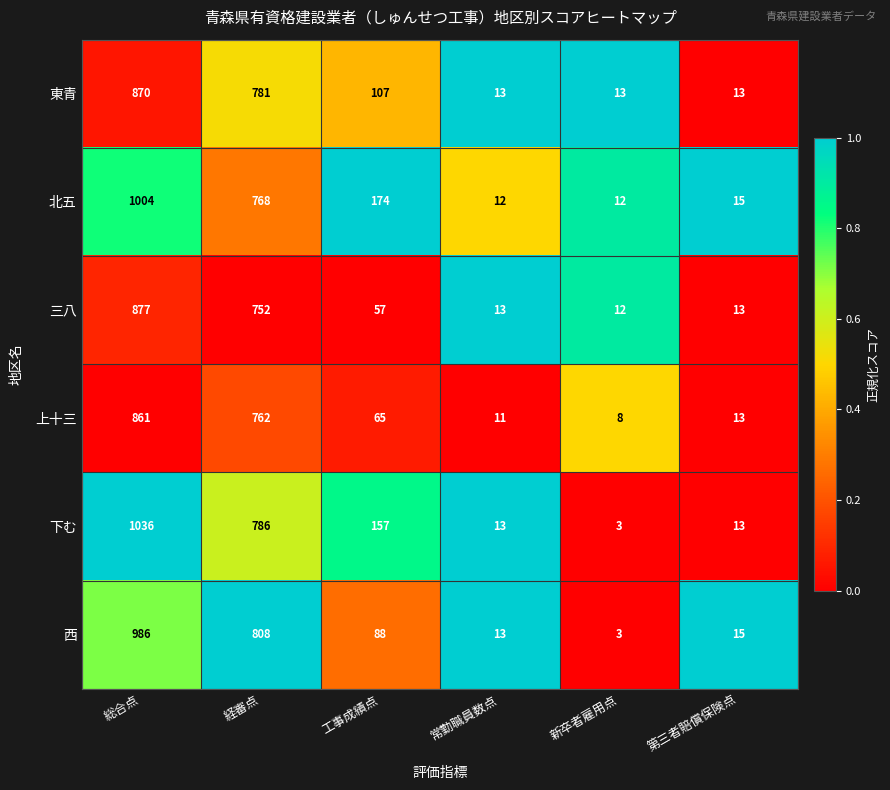

What is the total value across all series at 総合点?

5634